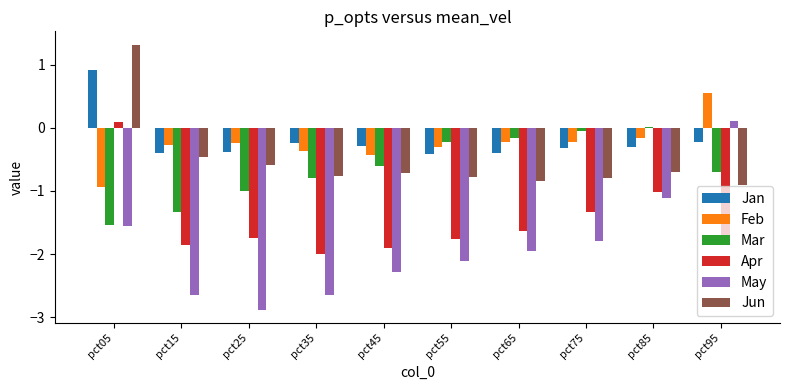

At which label does Jun reach its peak?

pct05